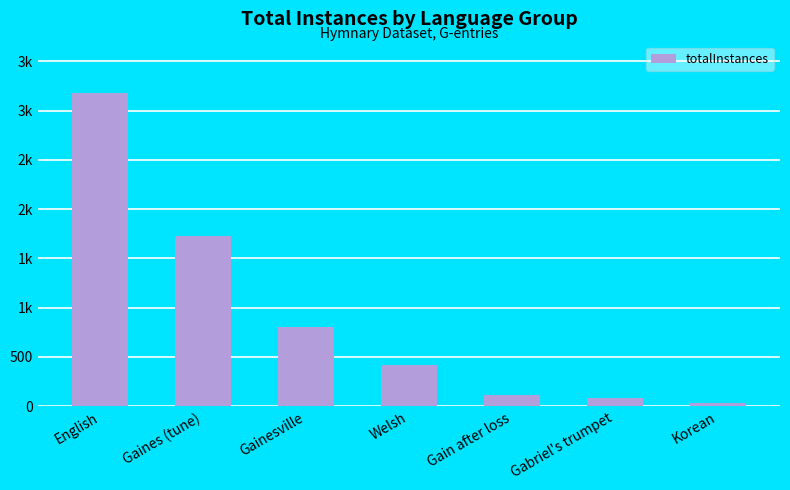

Are the bars horizontal?

No